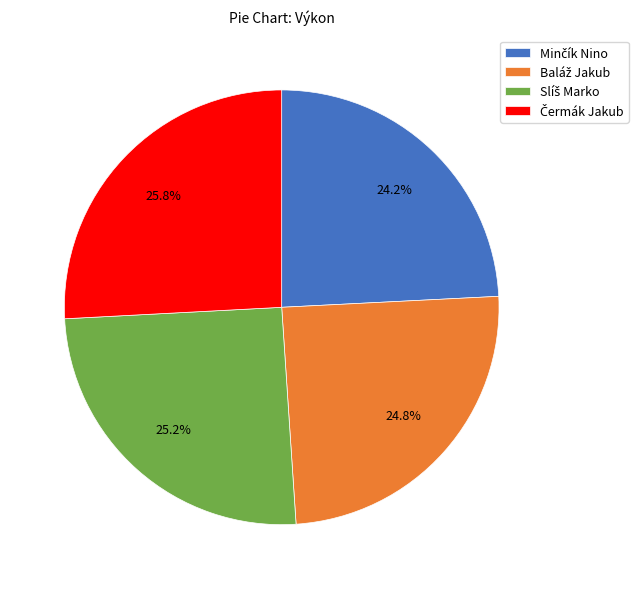

Is there any slice that represents more than half of the pie?

No